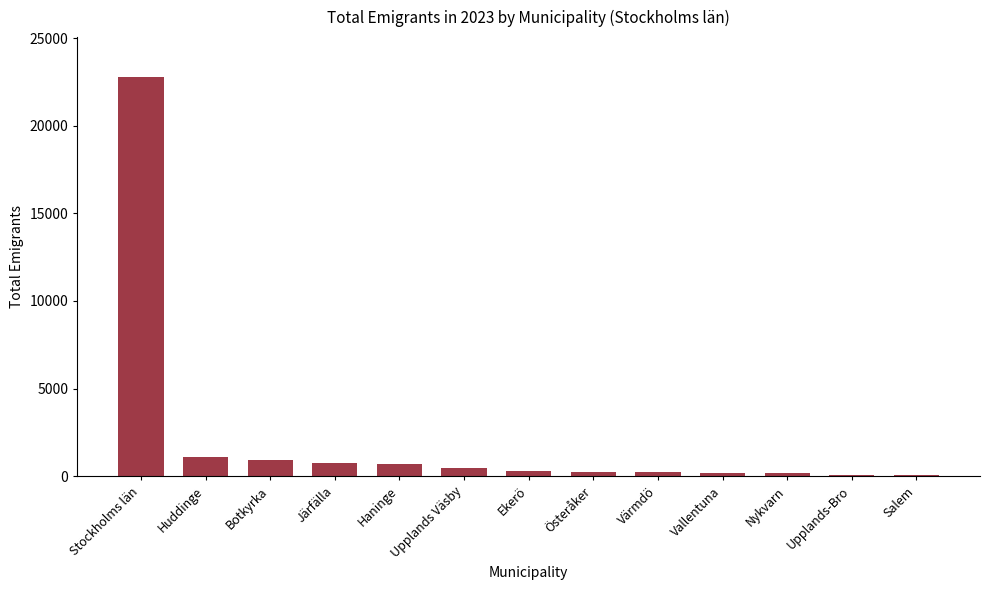

At which label does the data first exceed 294?

Stockholms län